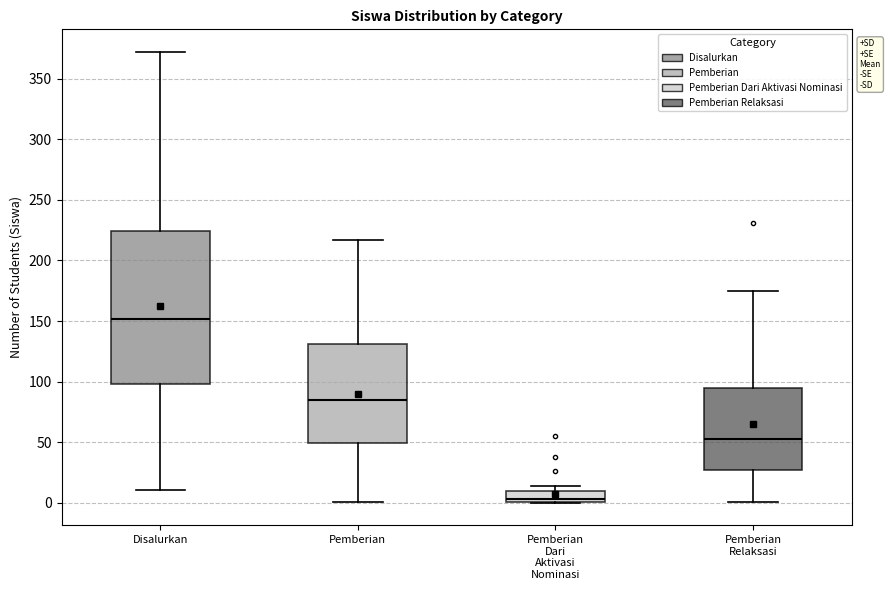

Which box has the highest median line?

Disalurkan